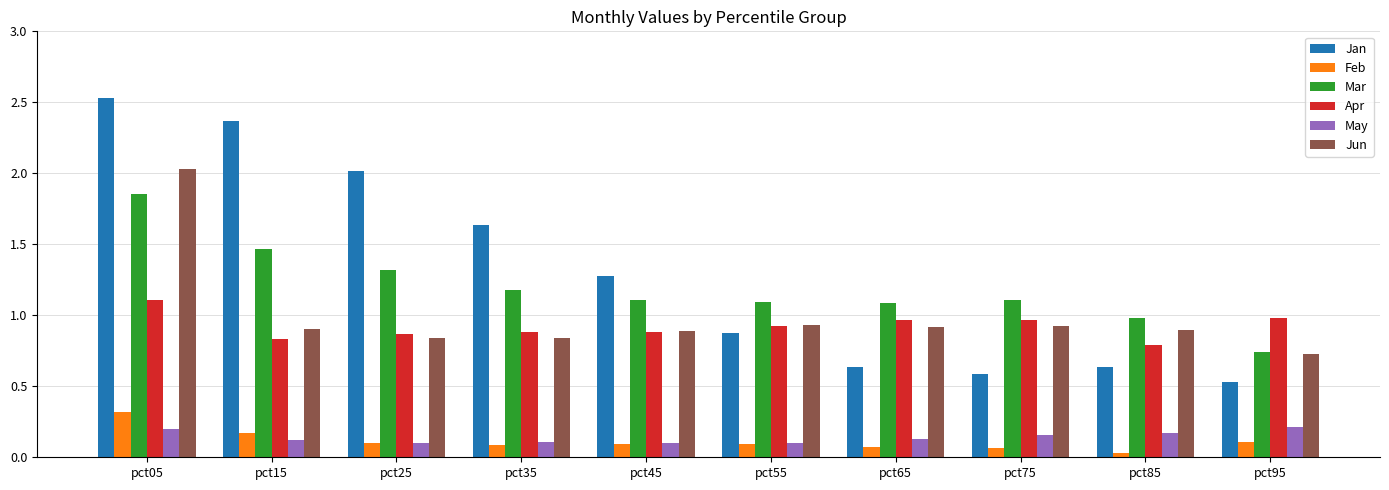

True or false: Jan has a value of 0.9 at pct85.

False